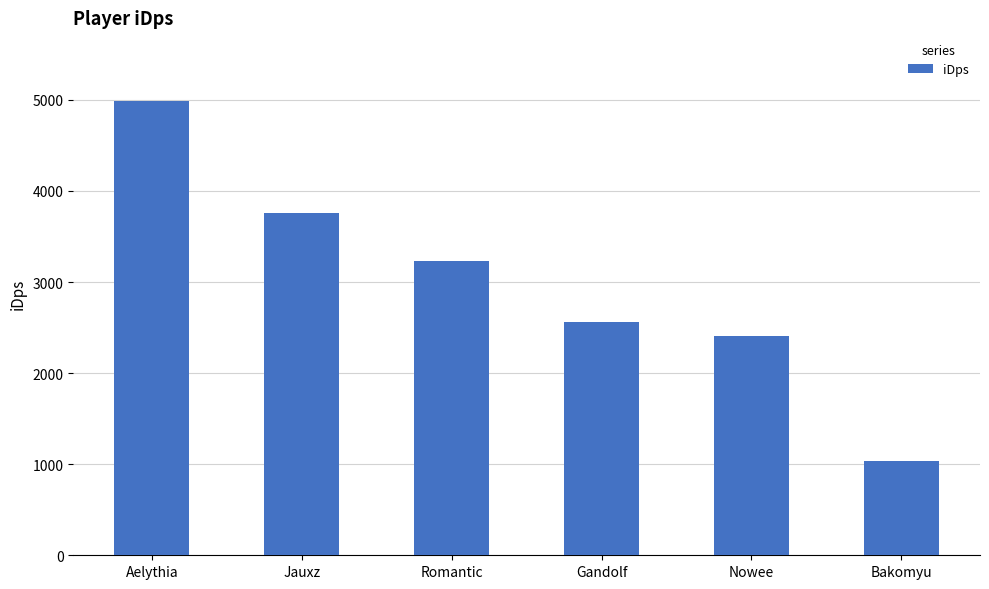

What is the maximum value shown in the chart?

4992.9